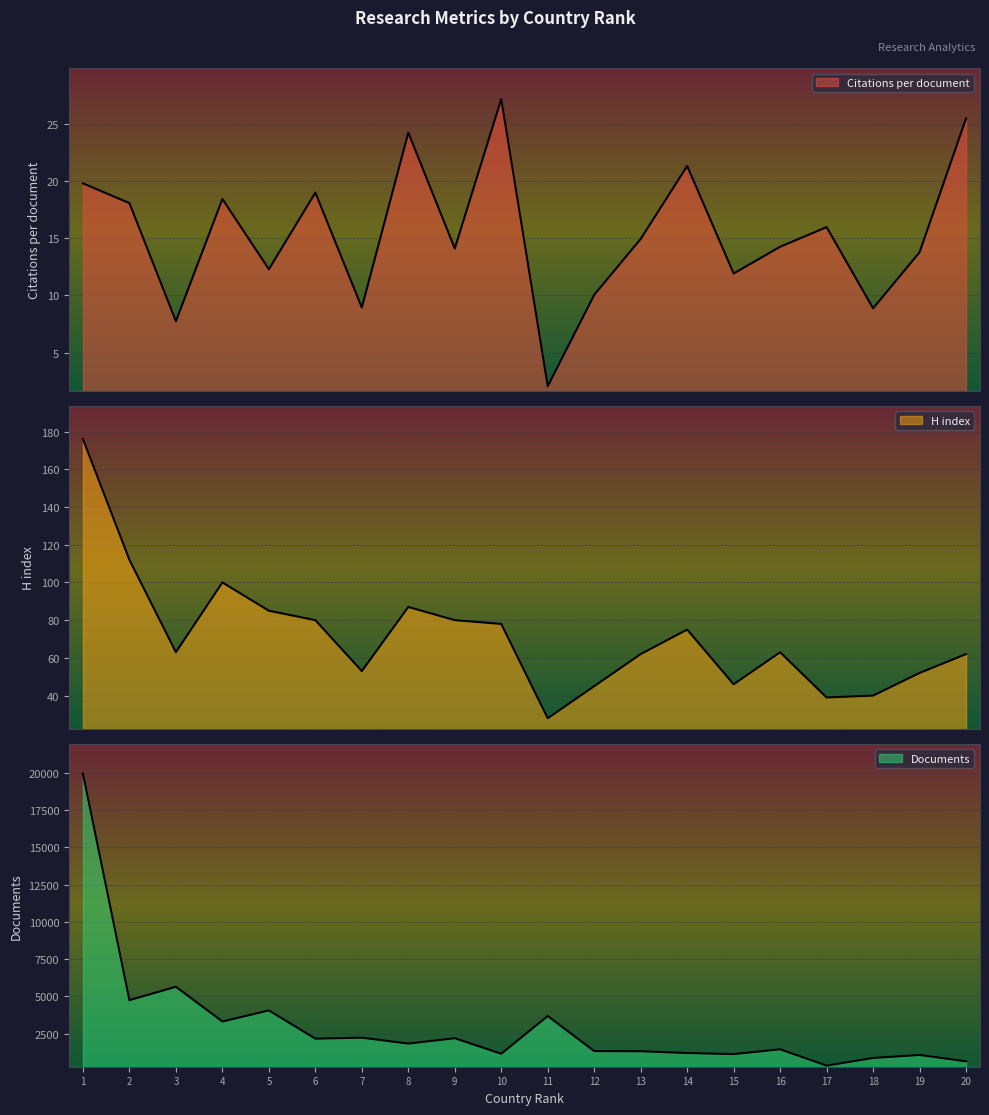

True or false: H index and Documents cross at least once.

False